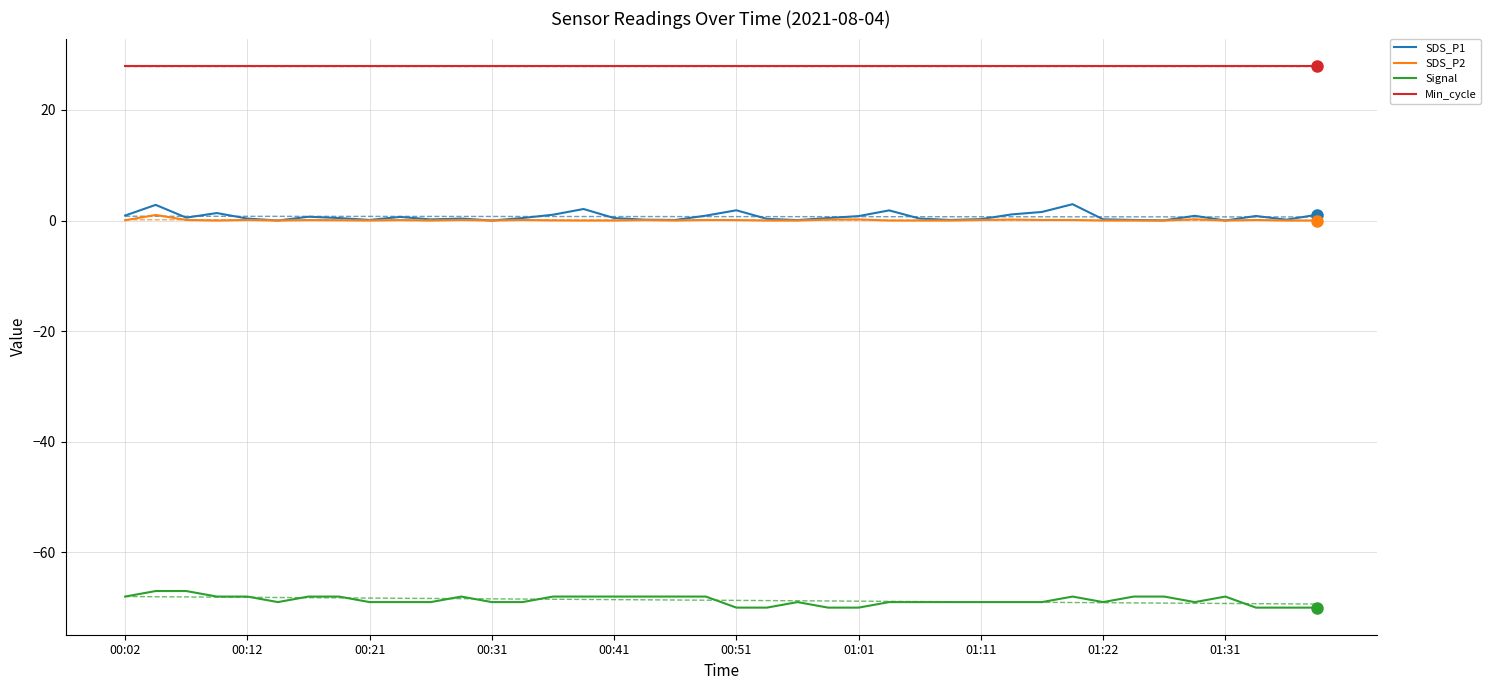

True or false: SDS_P1 has more than 1 points higher than both neighbors.

True